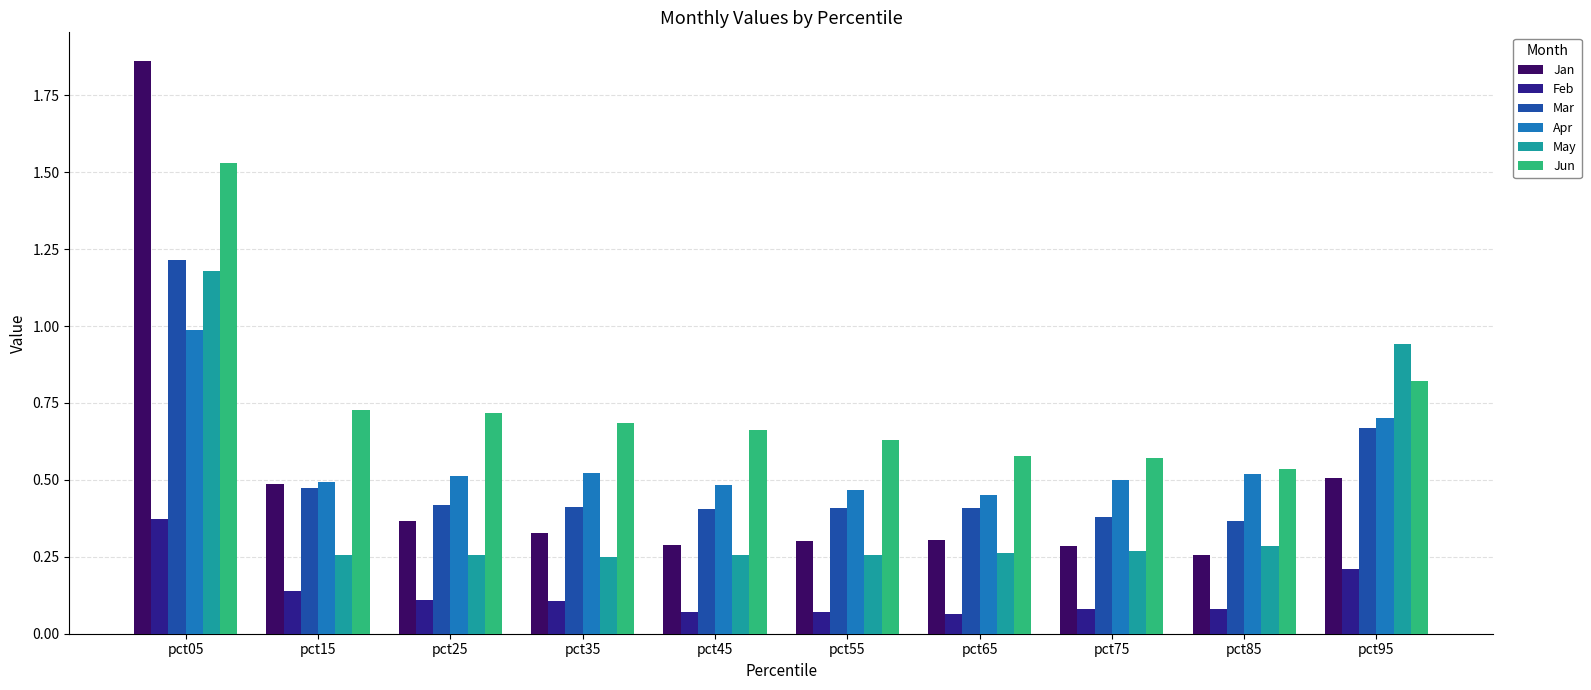

Is the value of Feb at pct45 greater than the value of Apr at pct55?

No